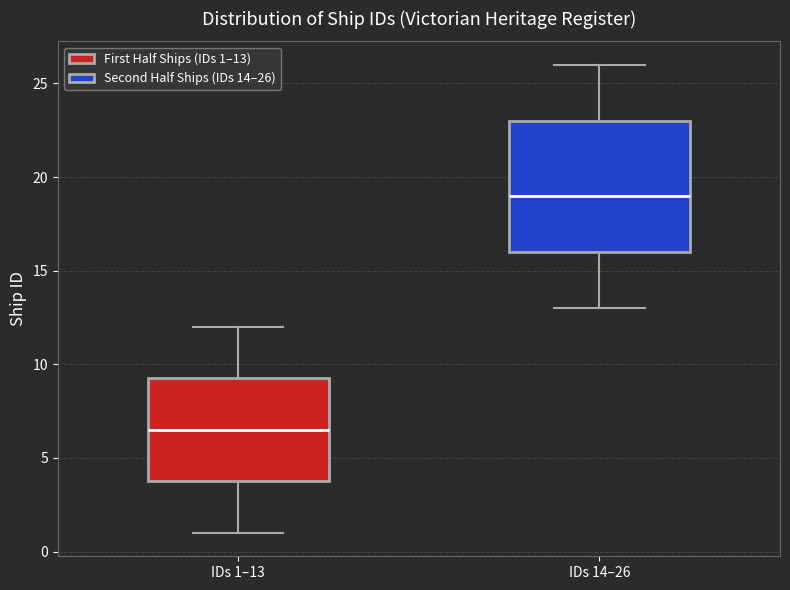

Reading left to right, transcribe this box plot: for each box, give where its median line is, the range the box spans, and where its two whiskers end, as read against the y-axis. The values are not printed on the chart, so give them approximately, as read against the axis.

IDs 1–13: median 6.5, box 4.0 to 9.5, whiskers 1.0 to 12.0
IDs 14–26: median 19.0, box 16.0 to 23.0, whiskers 13.0 to 26.0